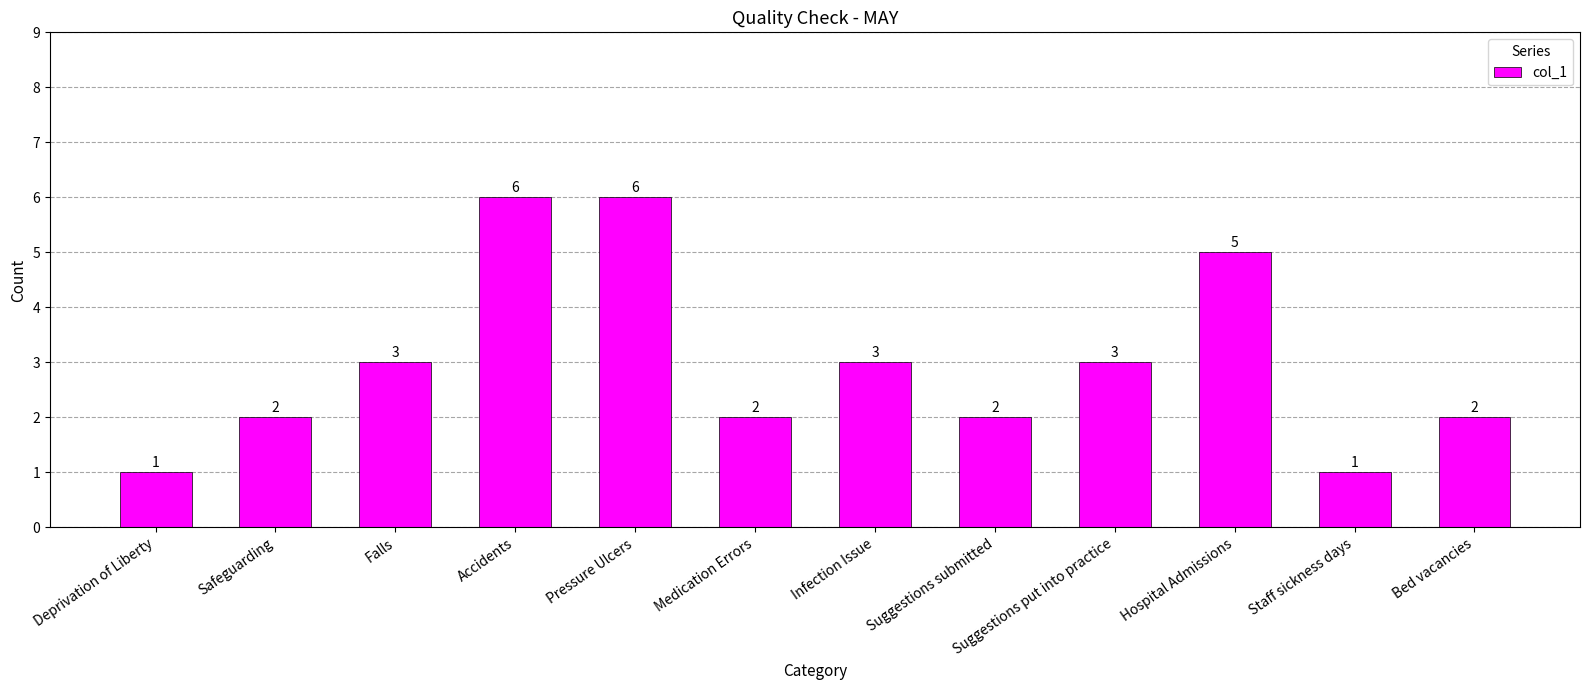

Reading left to right, transcribe all the data shown in this chart.

Deprivation of Liberty=1	Safeguarding=2	Falls=3	Accidents=6	Pressure Ulcers=6	Medication Errors=2	Infection Issue=3	Suggestions submitted=2	Suggestions put into practice=3	Hospital Admissions=5	Staff sickness days=1	Bed vacancies=2